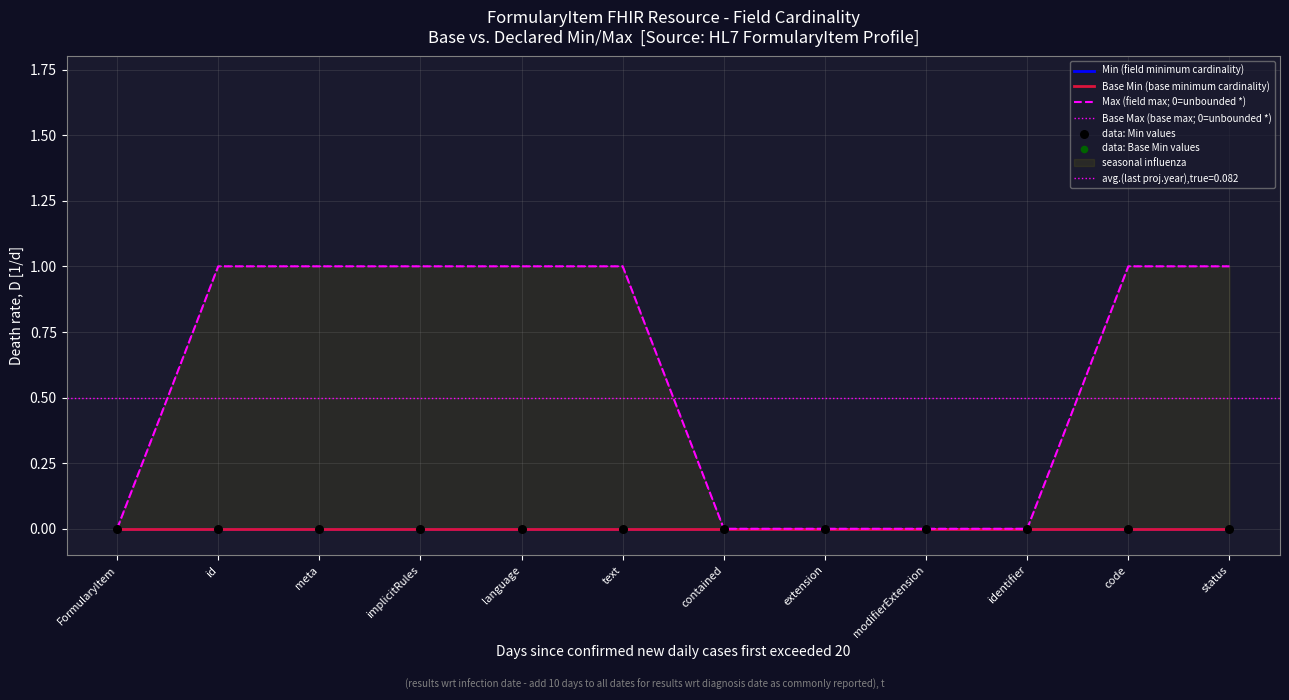

At which category is the sum across all series the highest?

id